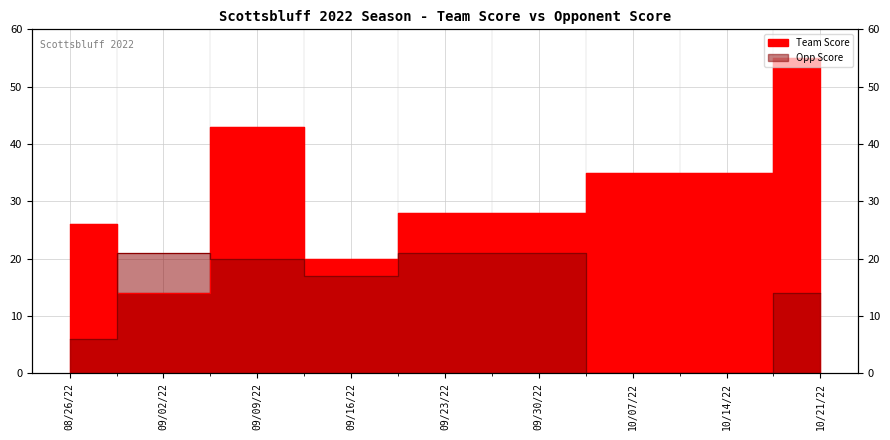

Does the chart display data point markers on the line(s)?

No